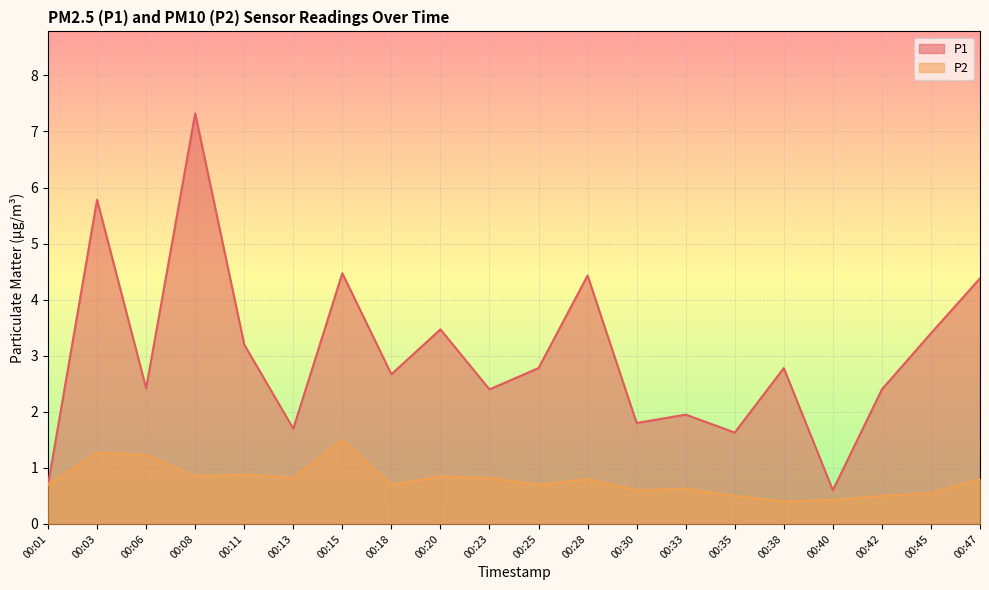

How many lines are shown in the chart?

2